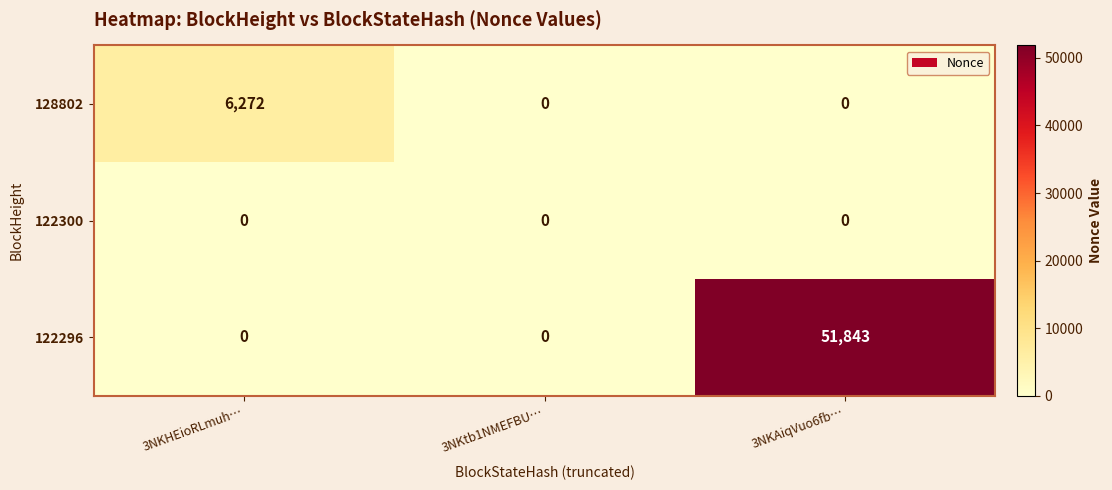

Which series has the largest range (max minus min)?

122296